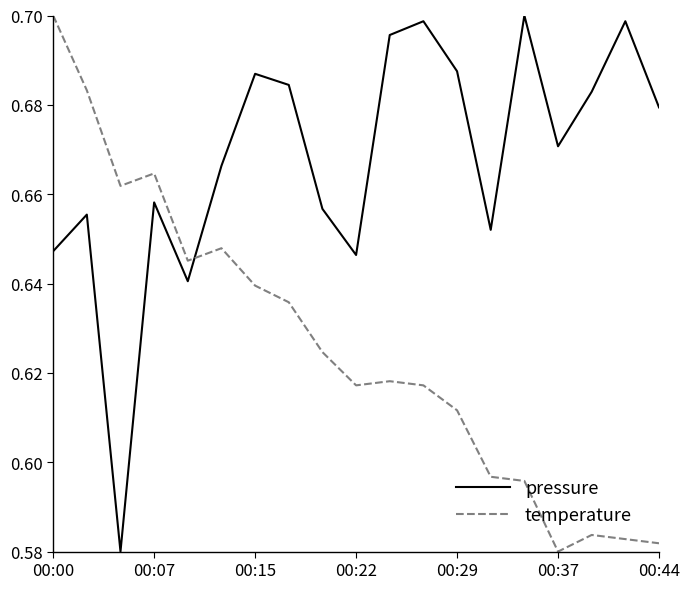

Which series has the largest total across all categories?

pressure